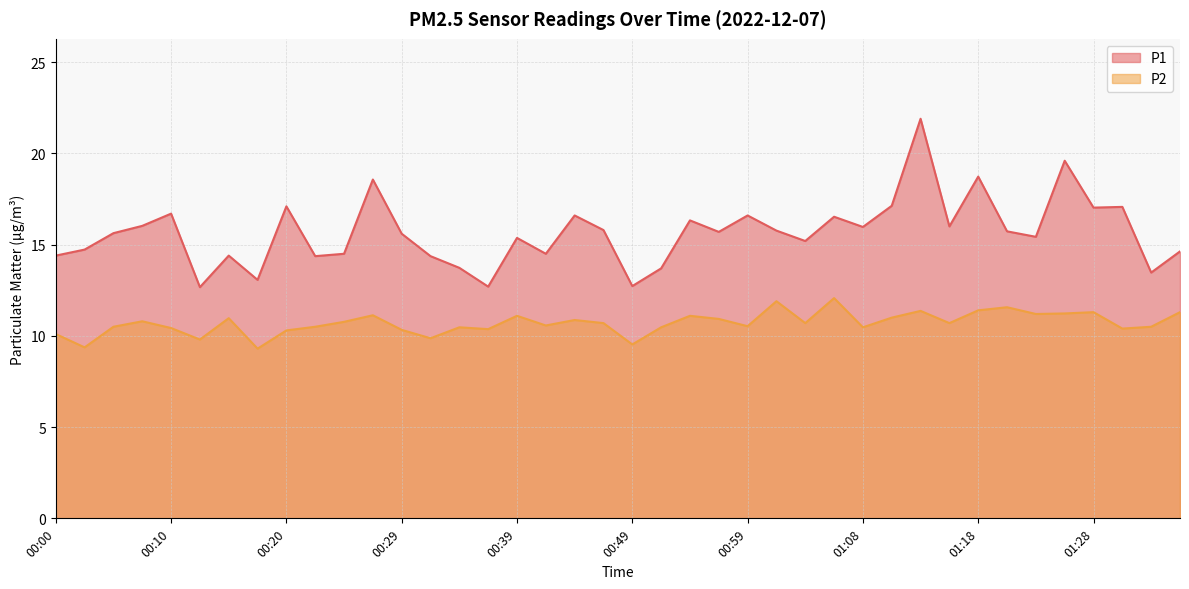

How many interior local peaks does the P1 series have?

13